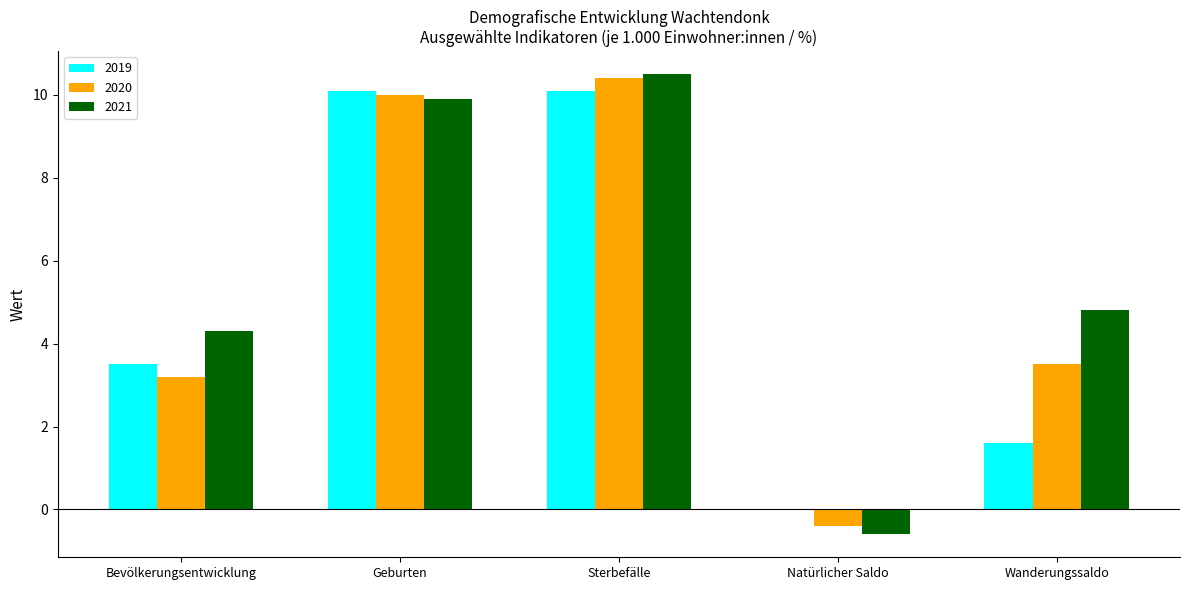

What is the sum of the 2020 values at Sterbefälle and Geburten?

20.4